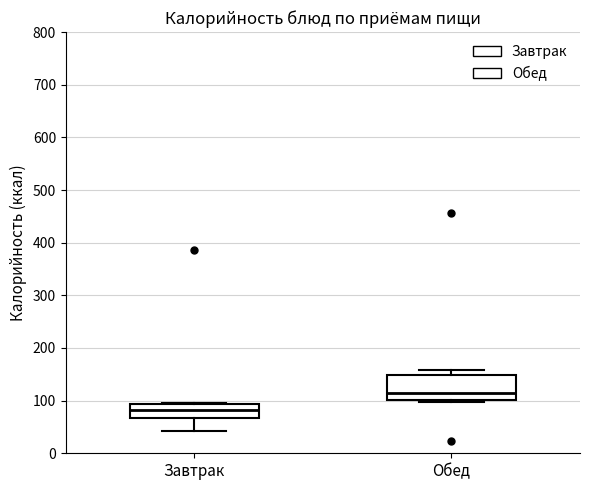

Reading left to right, read every box against the y-axis: the position of its median line, the range the box covers, and the ends of its whiskers. The values are not printed on the chart, so give them approximately, as read against the axis.

Завтрак: median 80, box 70 to 90, whiskers 40 to 90
Обед: median 110, box 100 to 150, whiskers 100 (just below the box's lower edge) to 160